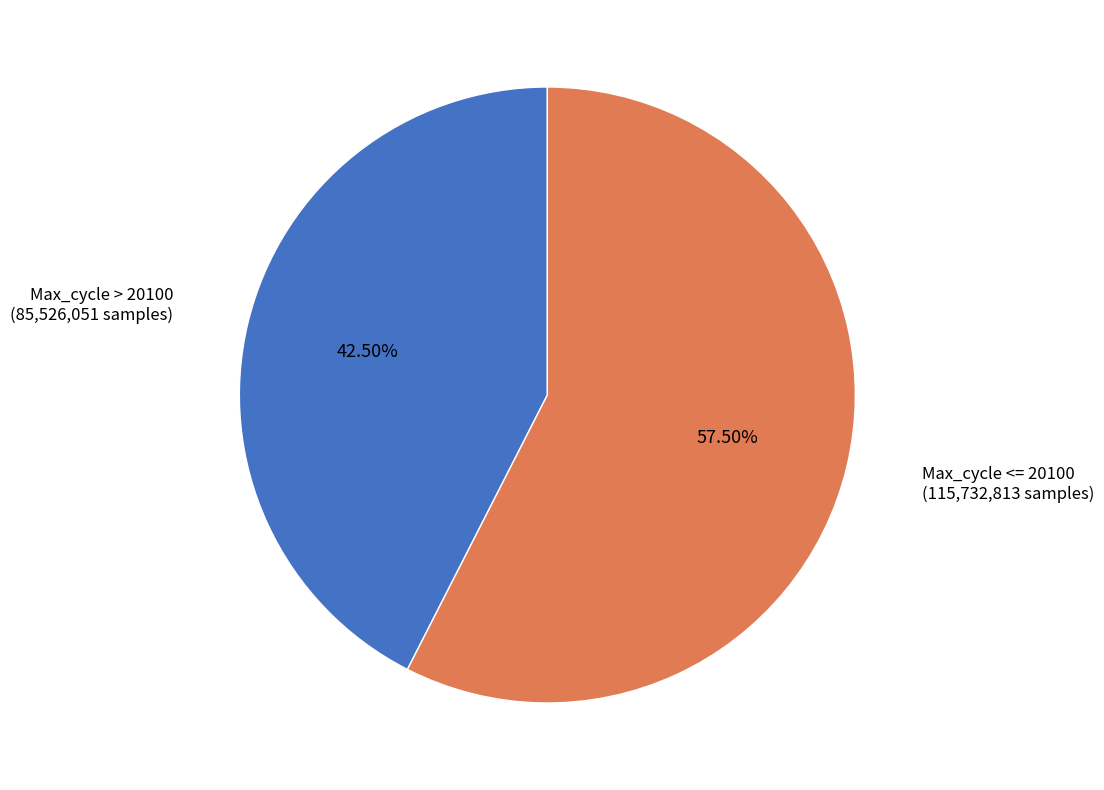

Between Max_cycle > 20100 and Max_cycle <= 20100, which is larger?

Max_cycle <= 20100